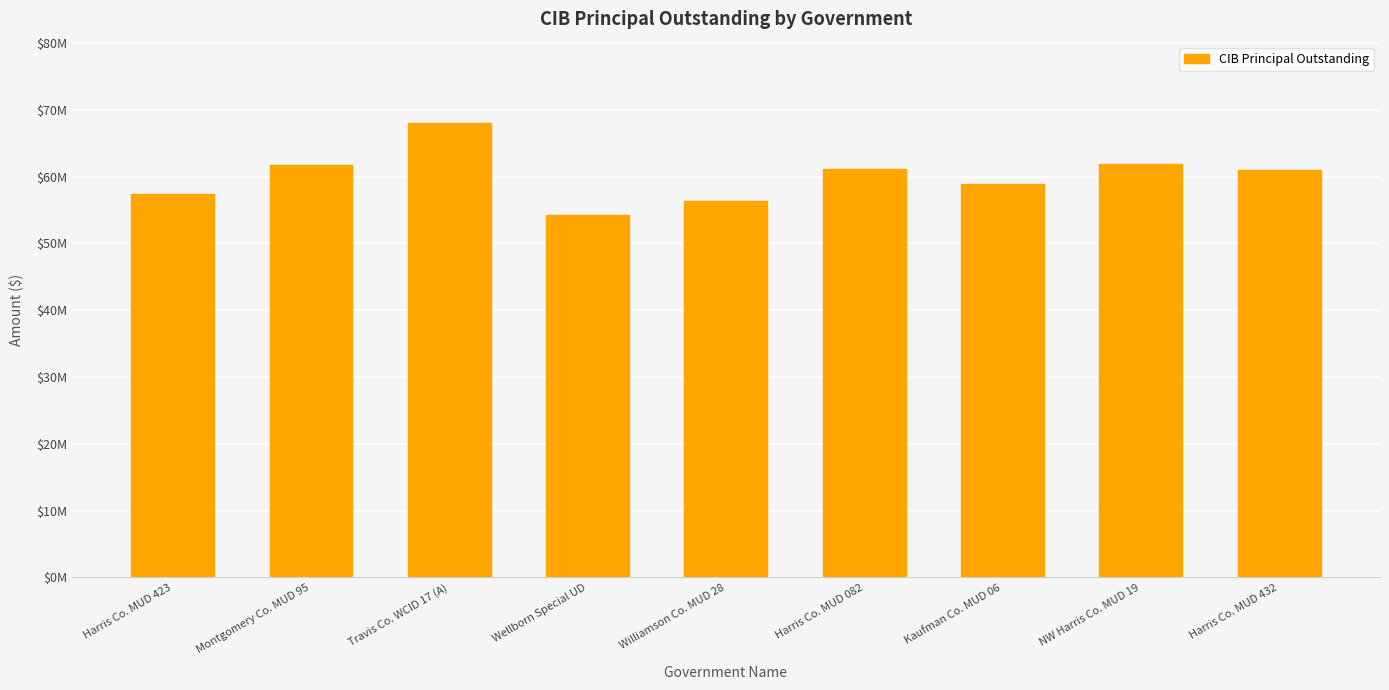

Does the chart contain any negative values?

No